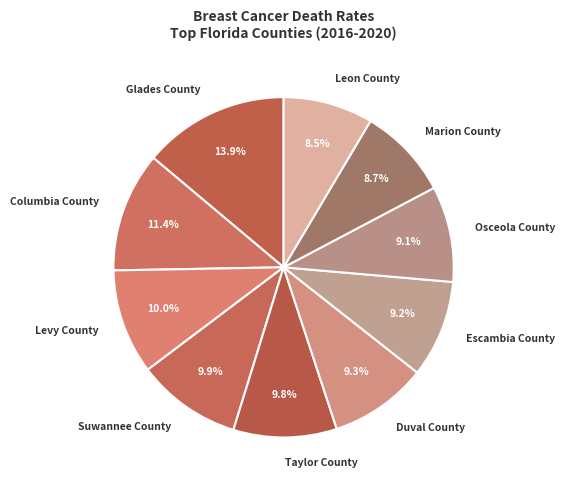

Is it true that Glades County is 24% of the pie?

False